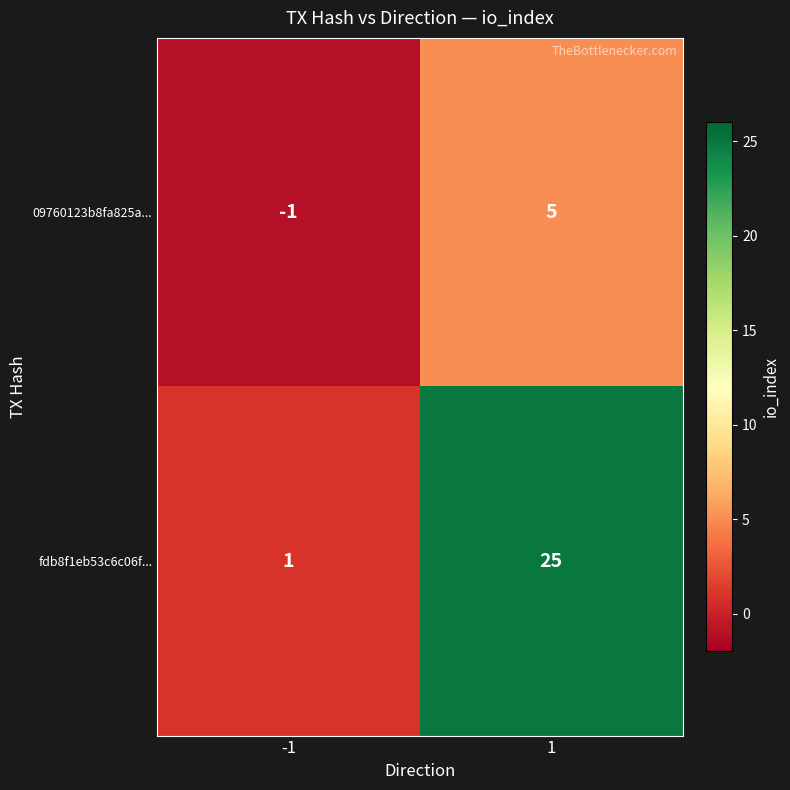

What is the difference between the fdb8f1eb53c6c06f... values at -1 and 1?

24